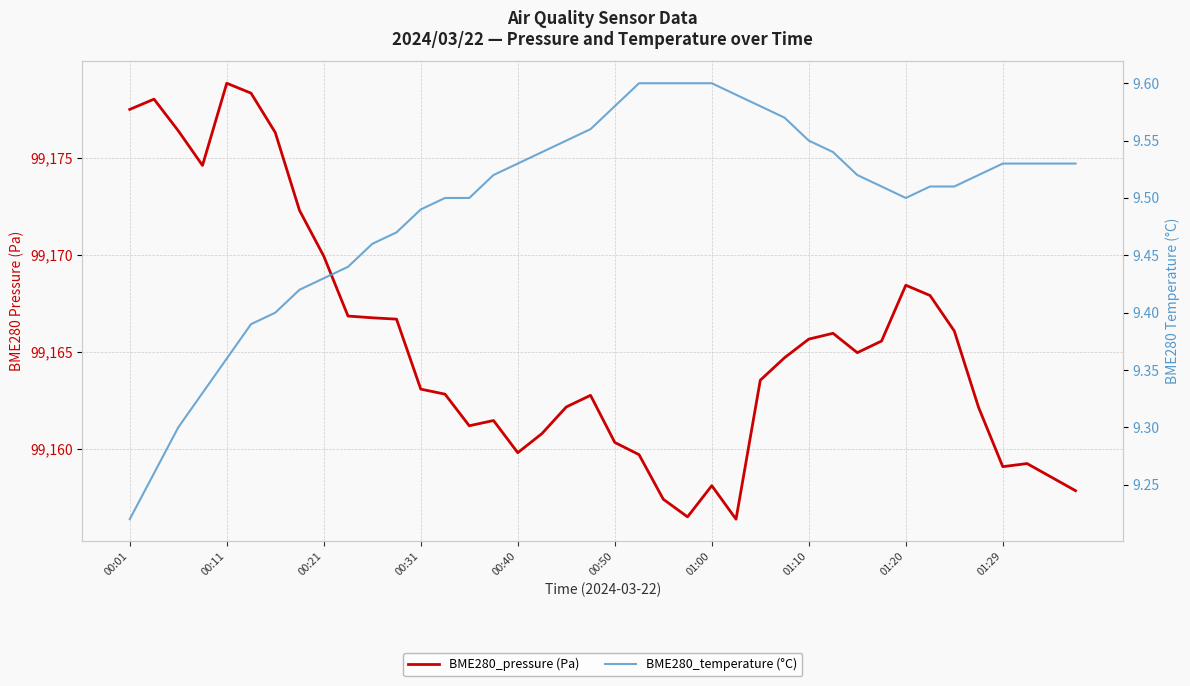

Which series has the largest total across all categories?

BME280_pressure (Pa)